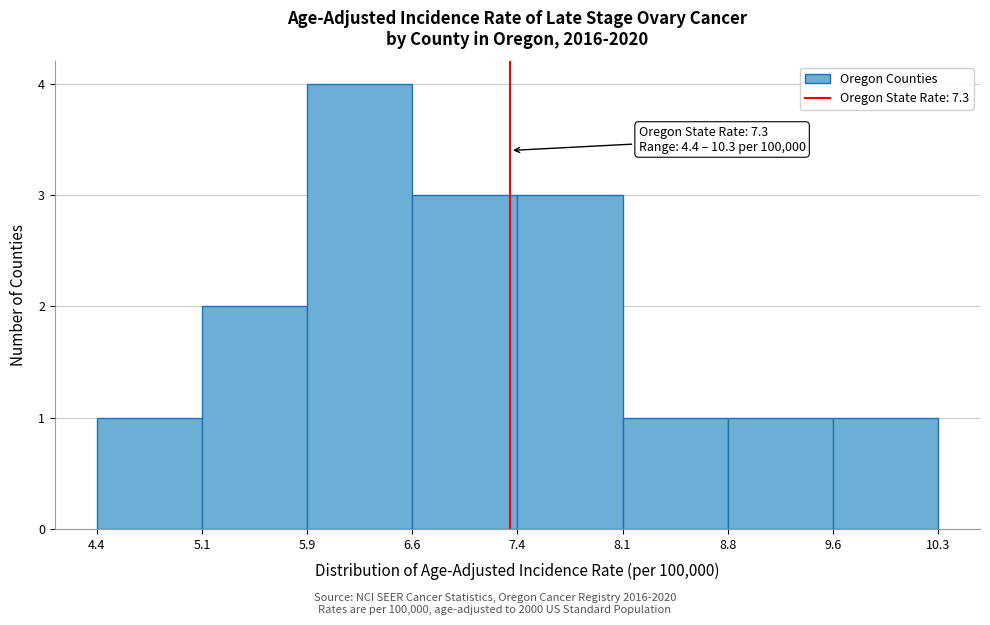

Which range on the x-axis has the tallest bar?

5.9 to 6.6